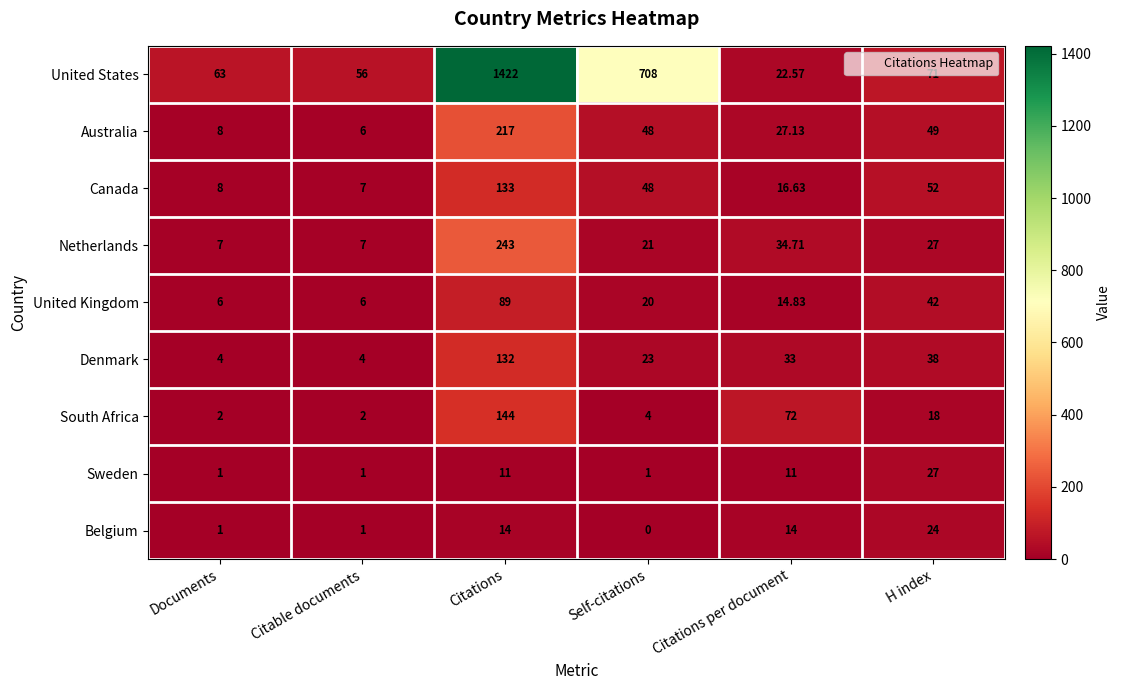

Which series has the largest total across all categories?

United States